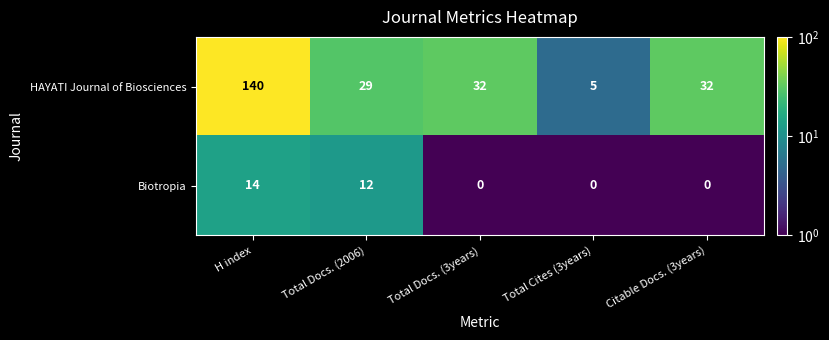

Is it true that Biotropia equals 0 at Total Docs. (3years)?

True